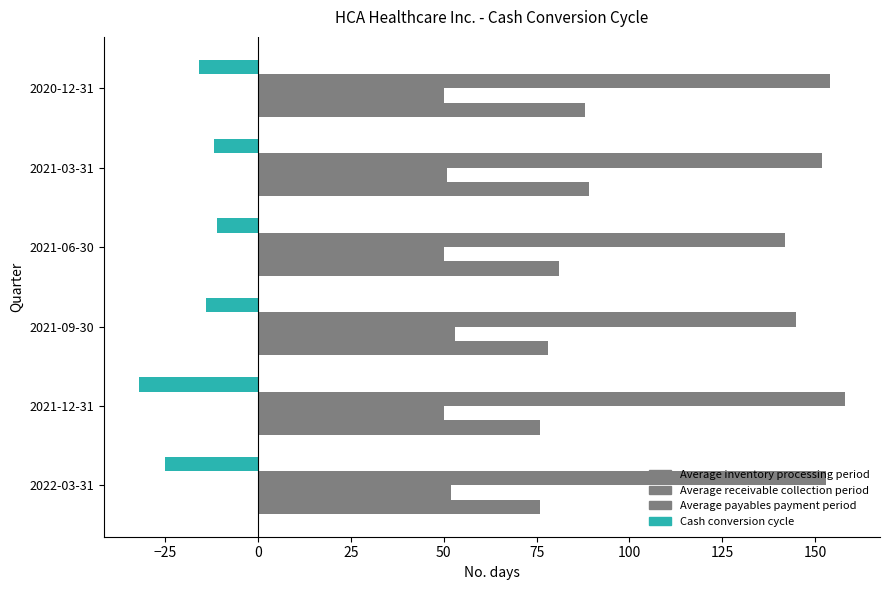

Between 2021-09-30 and 2021-03-31, which is larger?

2021-03-31